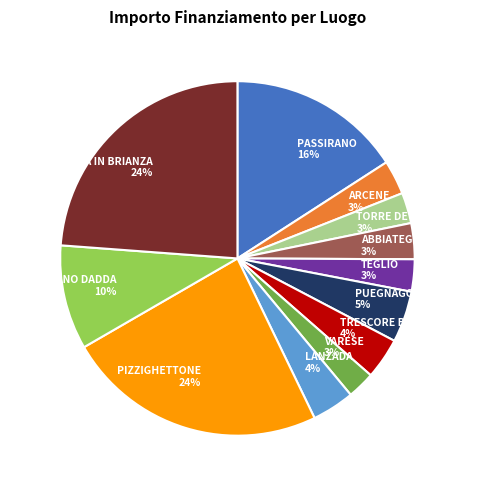

Do TRESCORE BALNEARIO 4% and PUEGNAGO DEL GARDA 5% together represent more than half of the pie?

No